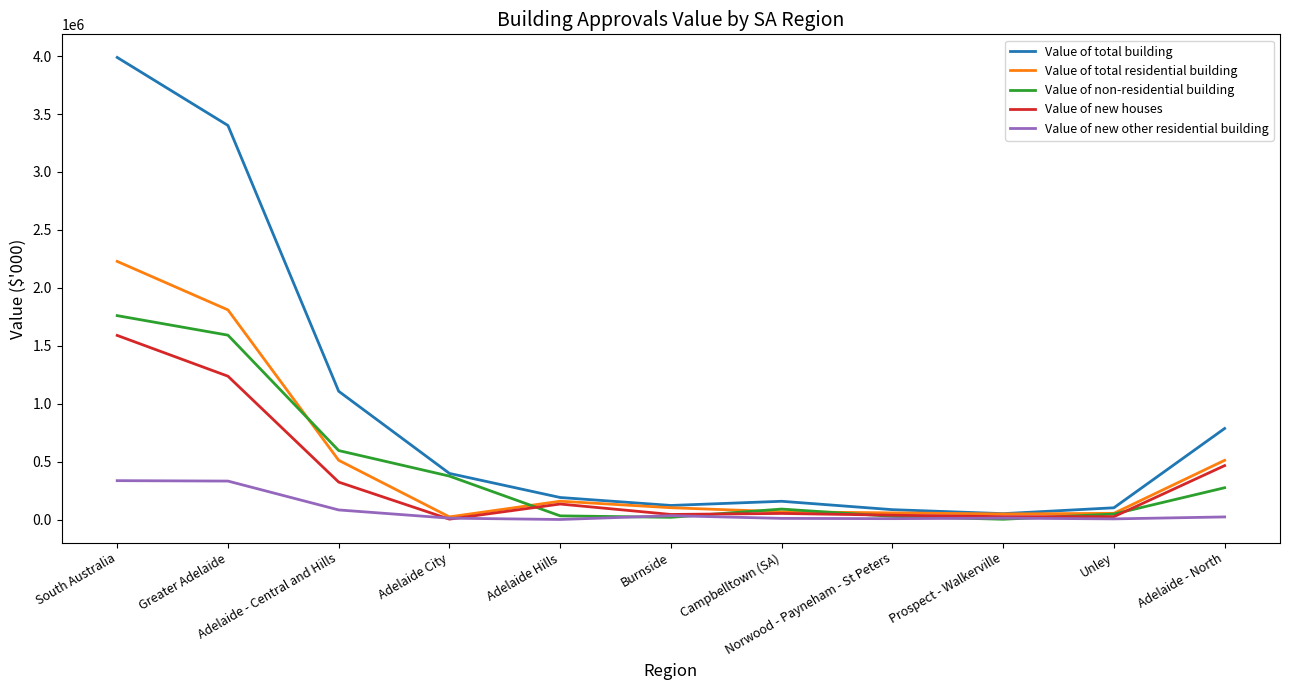

Read the Value of non-residential building value at Adelaide - North.

274810.6